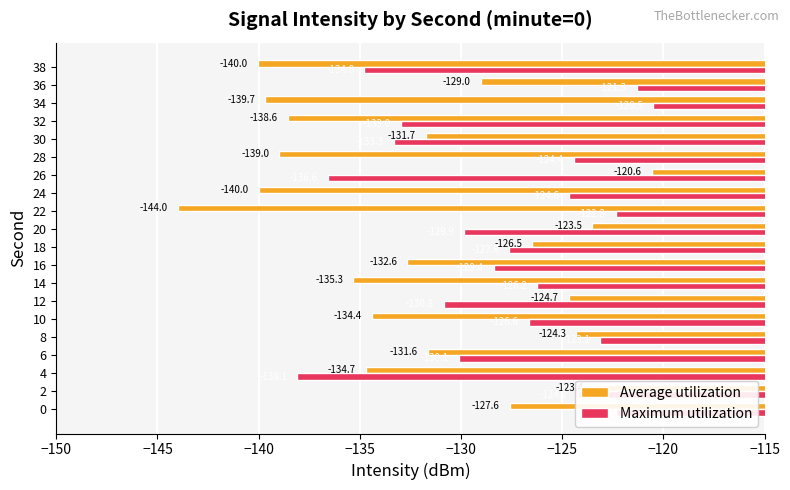

What is the total value across all series at 22?

-266.3